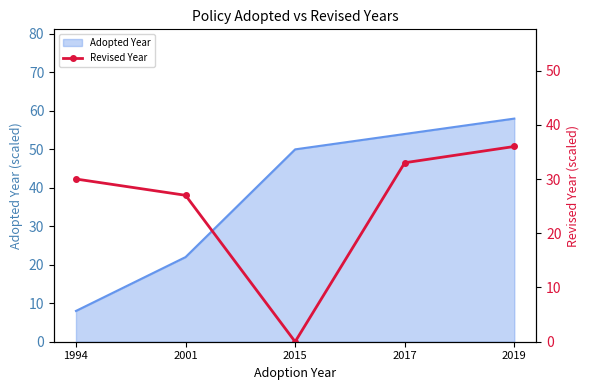

Reading right to left, extract all data points from this chart.

2019=36	2017=33	2015=0	2001=27	1994=30